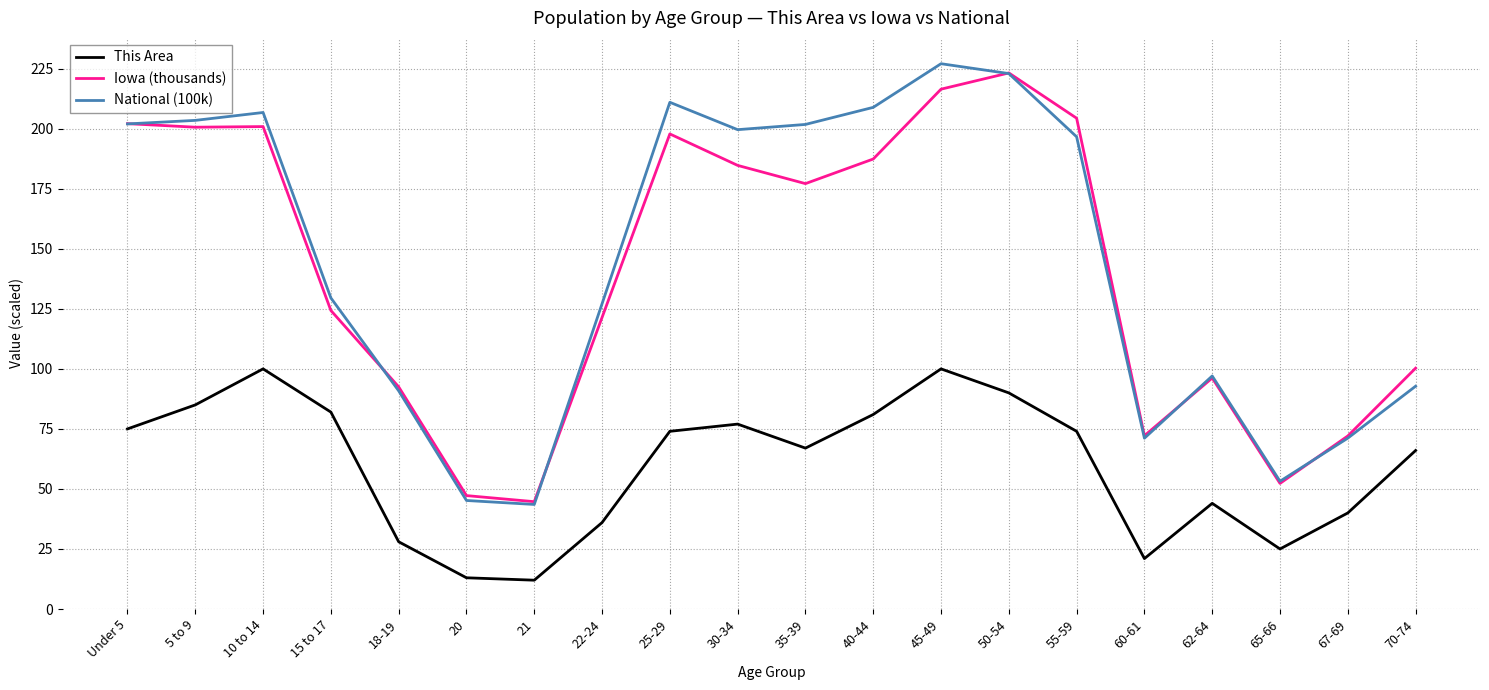

The Iowa (thousands) series shows 72.2 at 60-61. True or false?

True